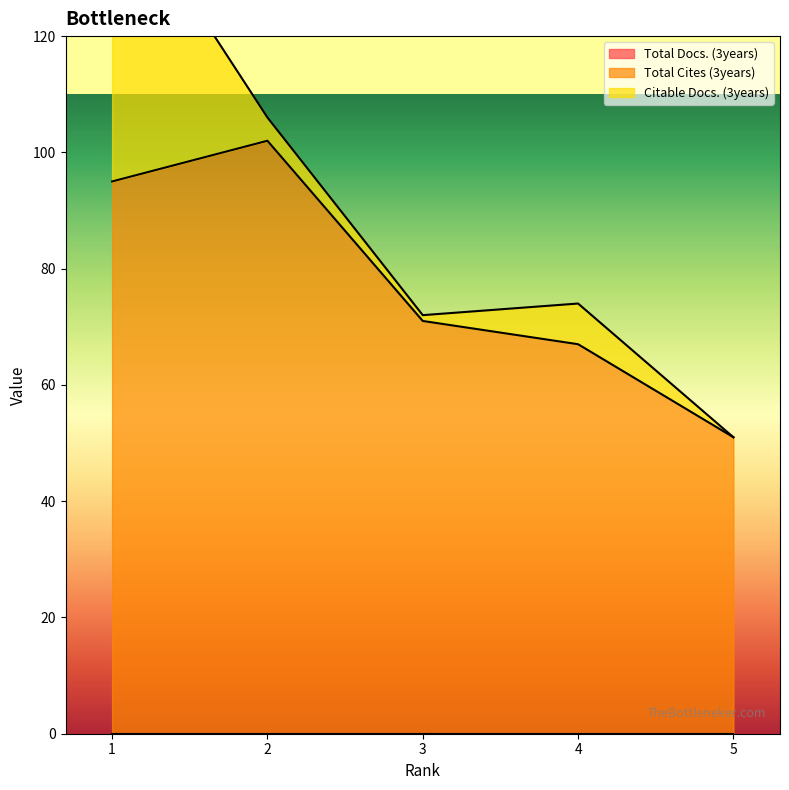

At which category is the sum across all series the highest?

1